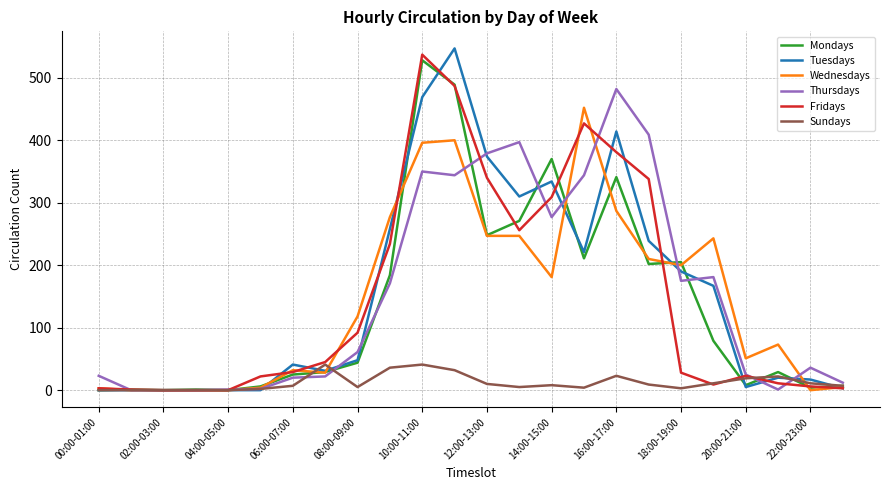

Does the chart display data point markers on the line(s)?

No